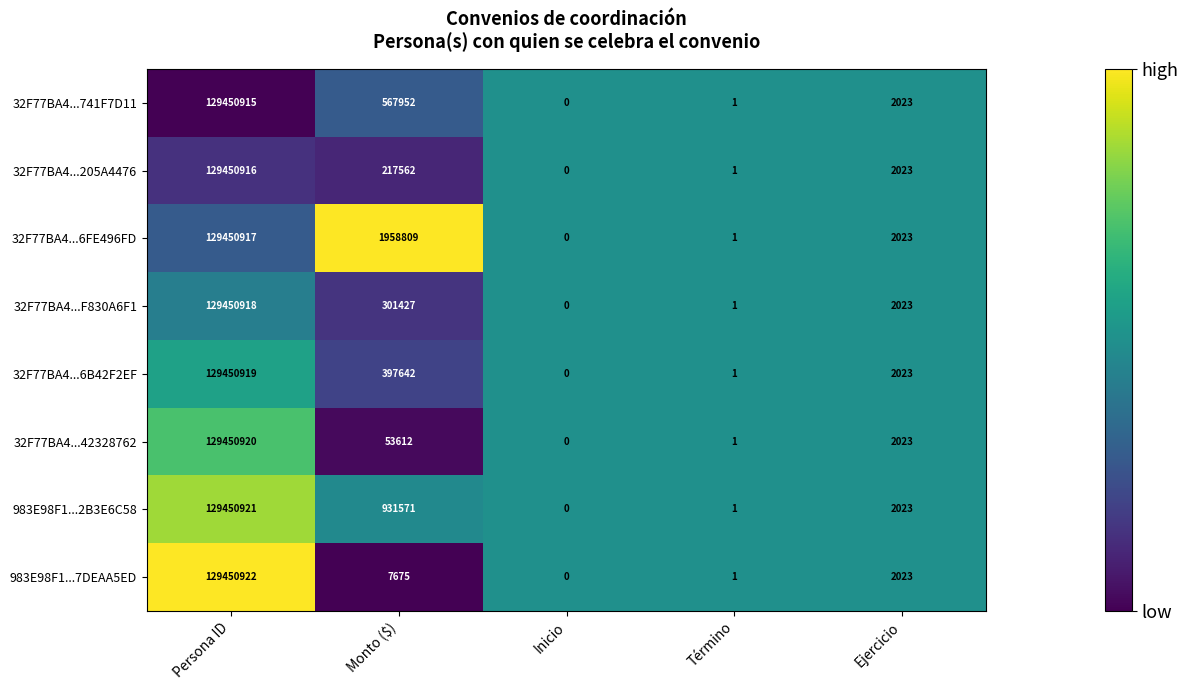

The value of 32F77BA4...205A4476 at Término is 2. True or false?

False